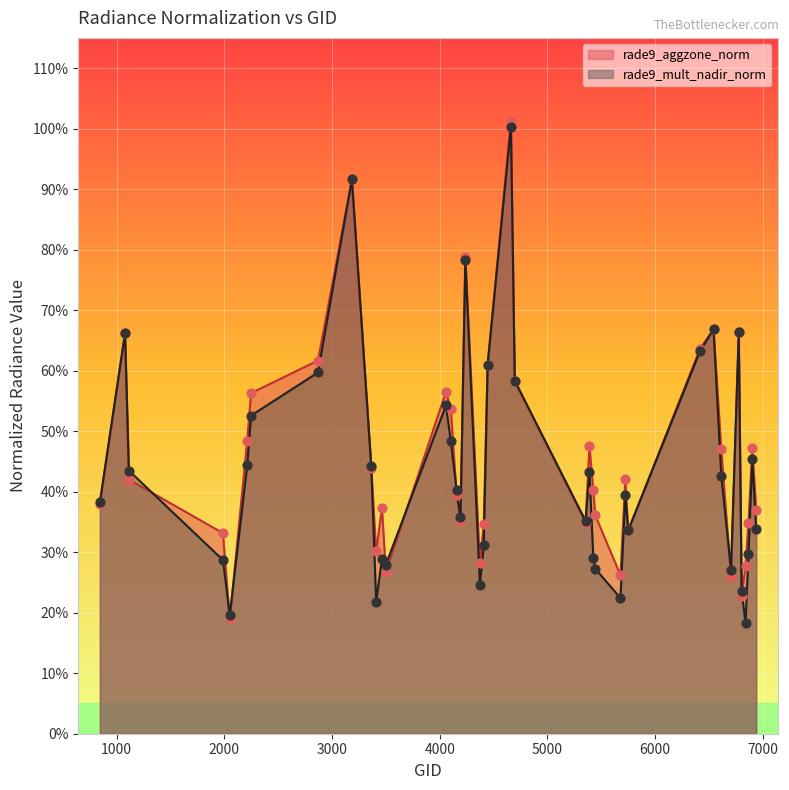

Which series has the largest total across all categories?

rade9_aggzone_norm